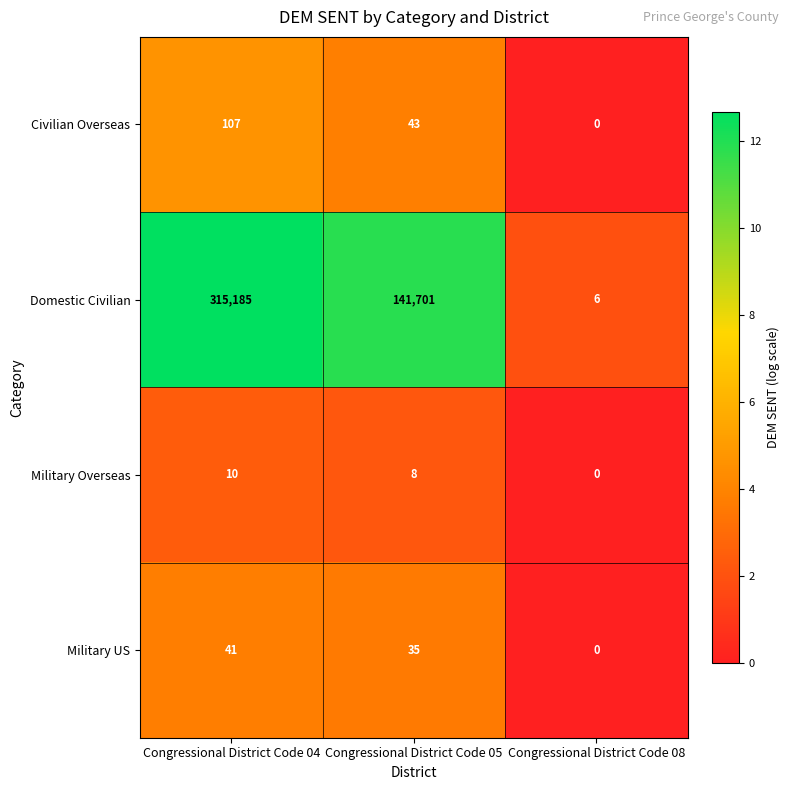

Which series has the largest total across all categories?

Domestic Civilian